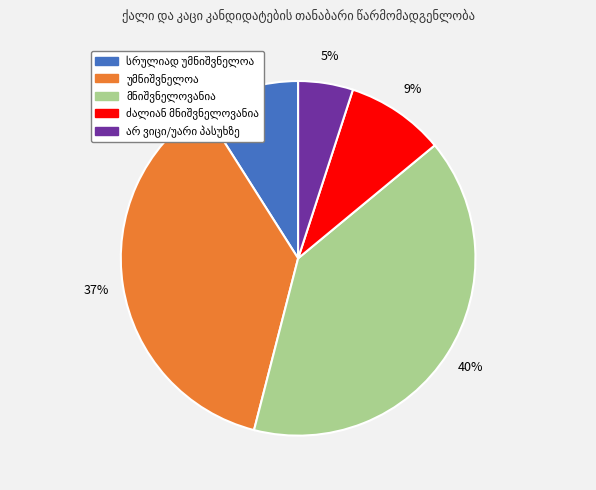

Does any single category account for the majority?

No